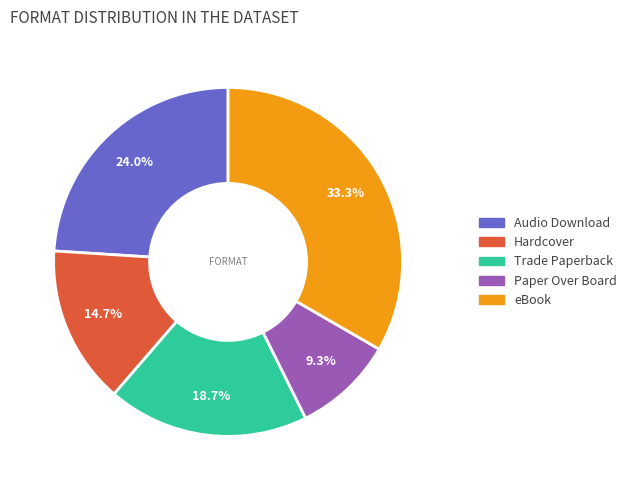

Is it true that Paper Over Board is 9% of the pie?

True